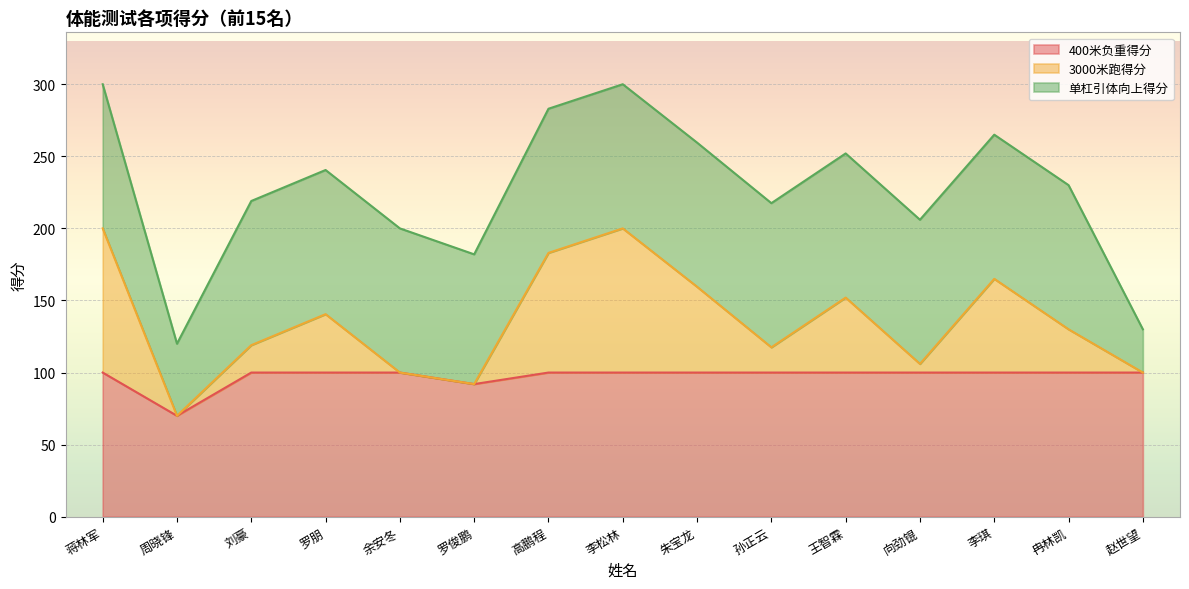

Does the chart display data point markers on the line(s)?

No